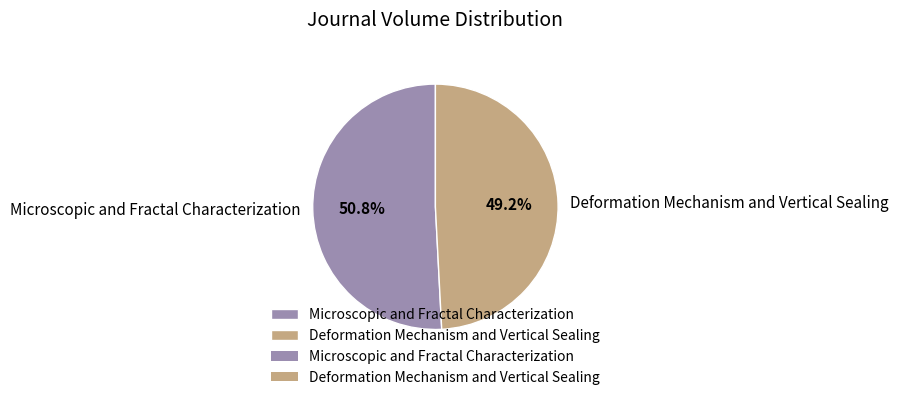

Is there any slice that represents more than half of the pie?

Yes